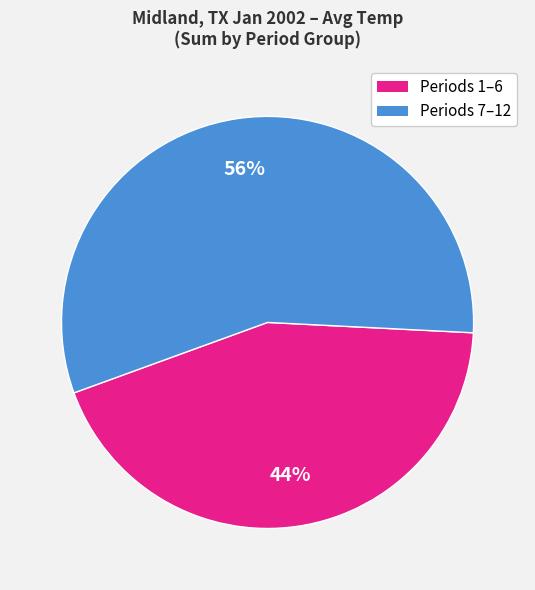

To the nearest percent, what is the average slice percentage?

50%